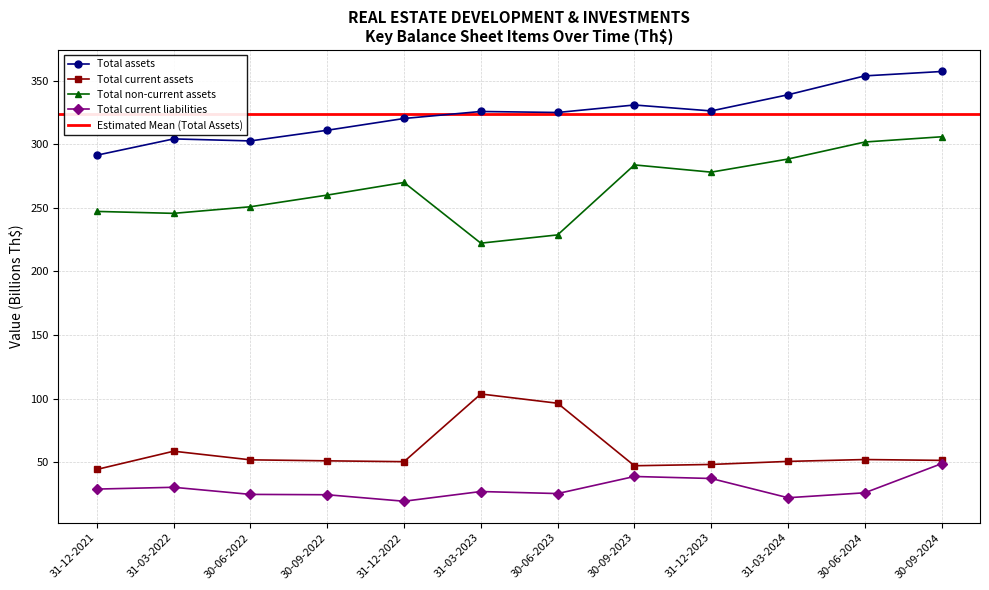

Does the chart display data point markers on the line(s)?

Yes